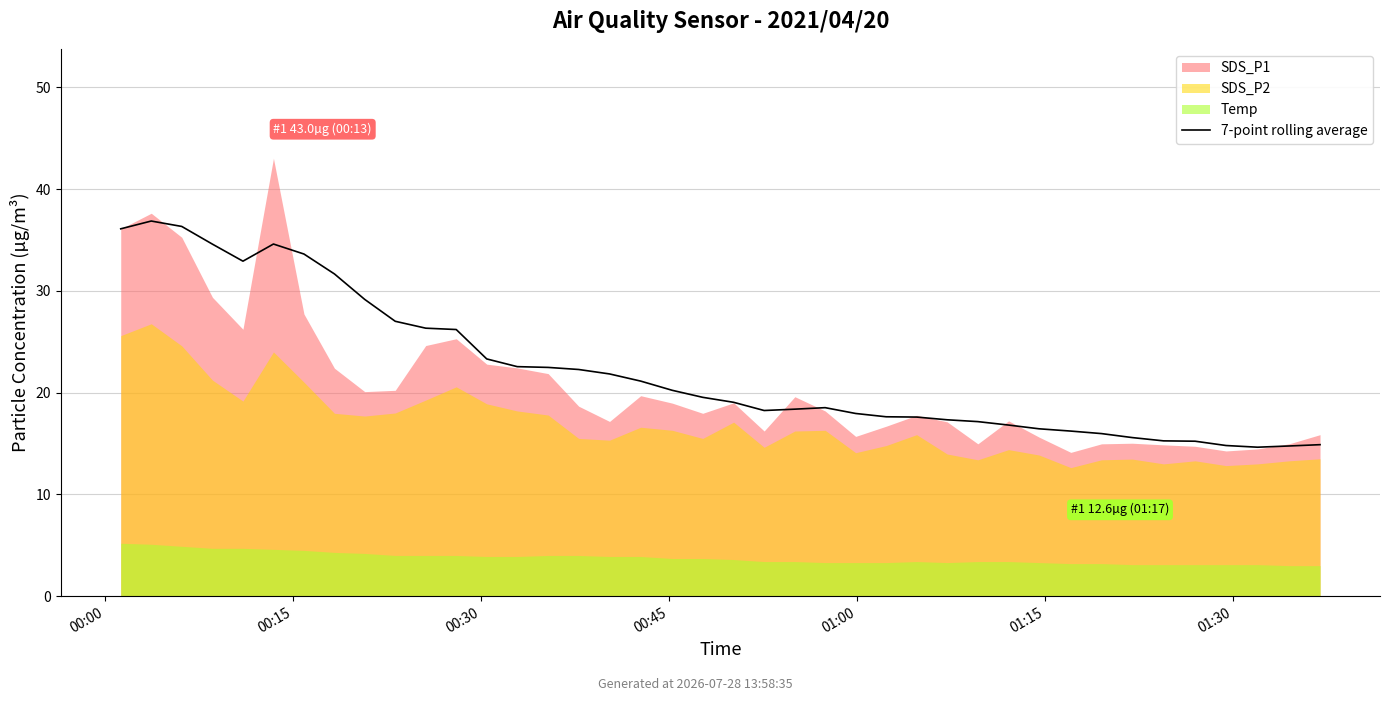

True or false: the data shows 12.8 at 18.

False